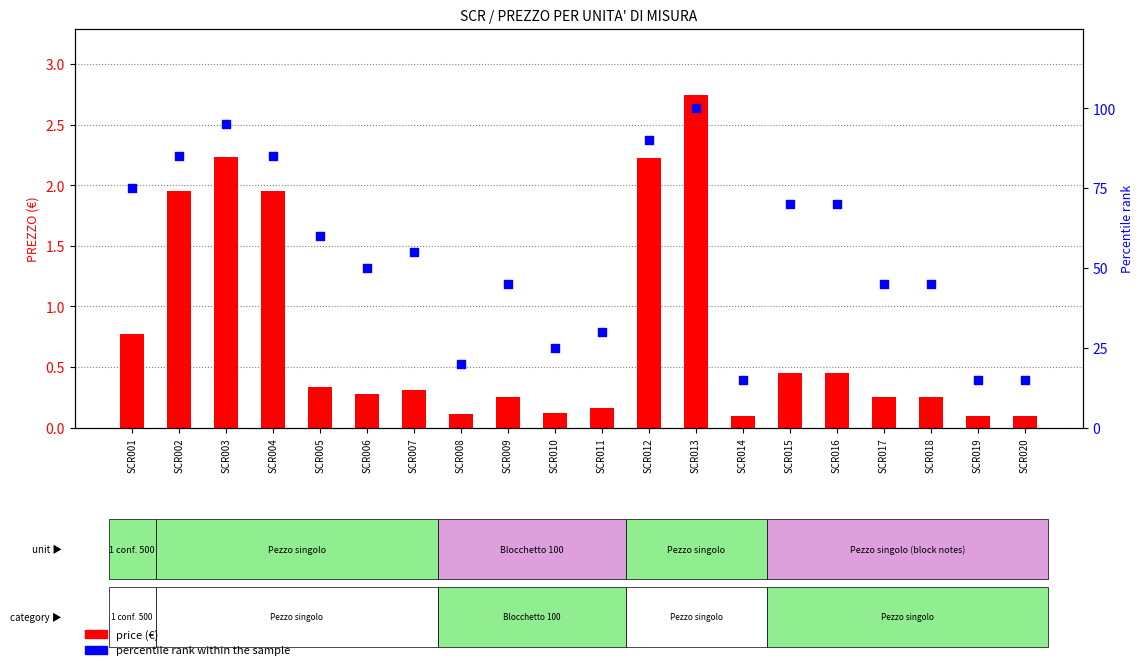

What is the total value across all series at SCR017?

45.2